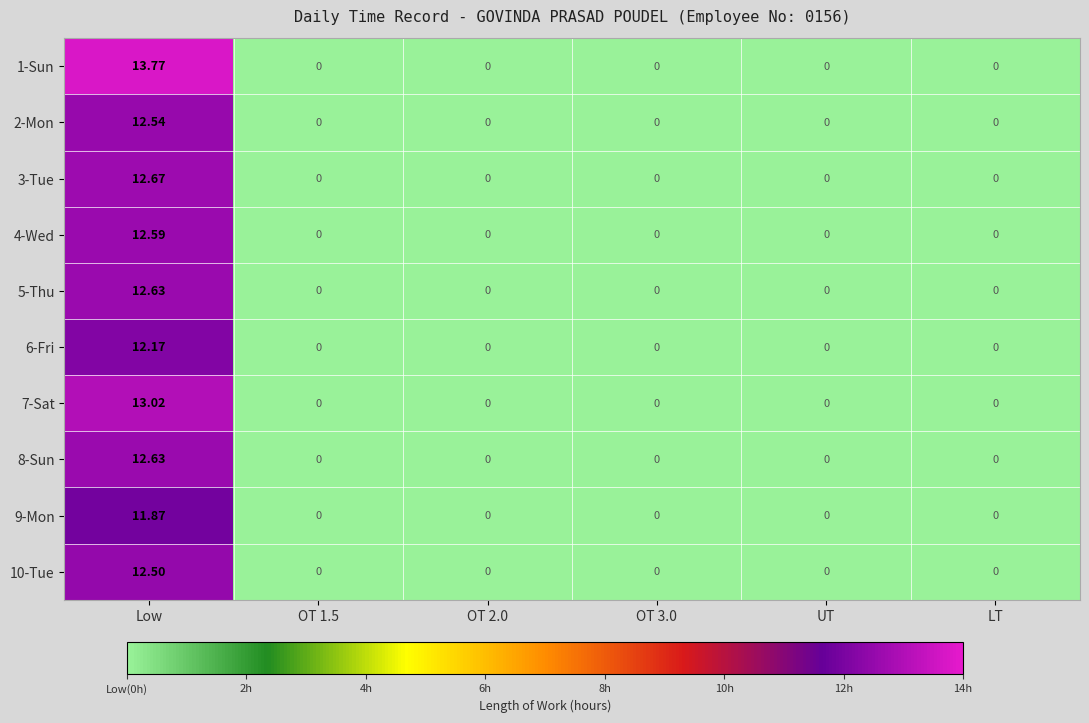

At which category does the chart reach its peak across all series?

Low